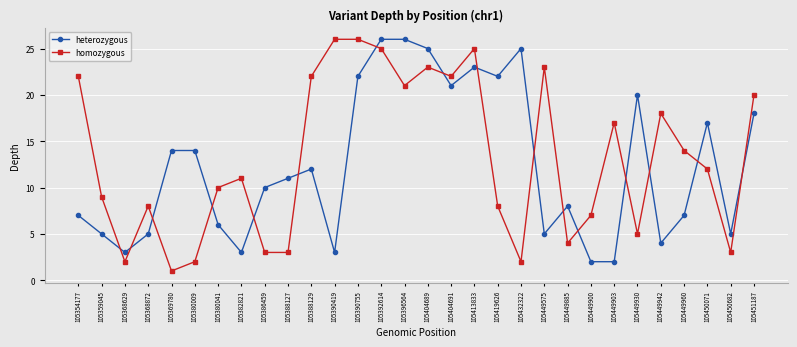

The value of heterozygous at 105354177 is 7. True or false?

True